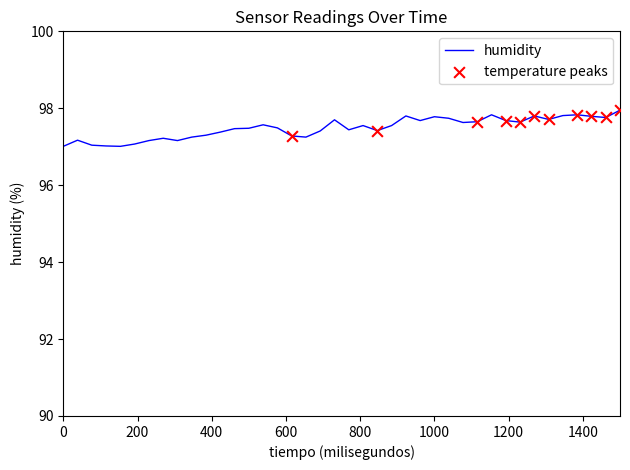

What is the greatest value displayed?

98.0